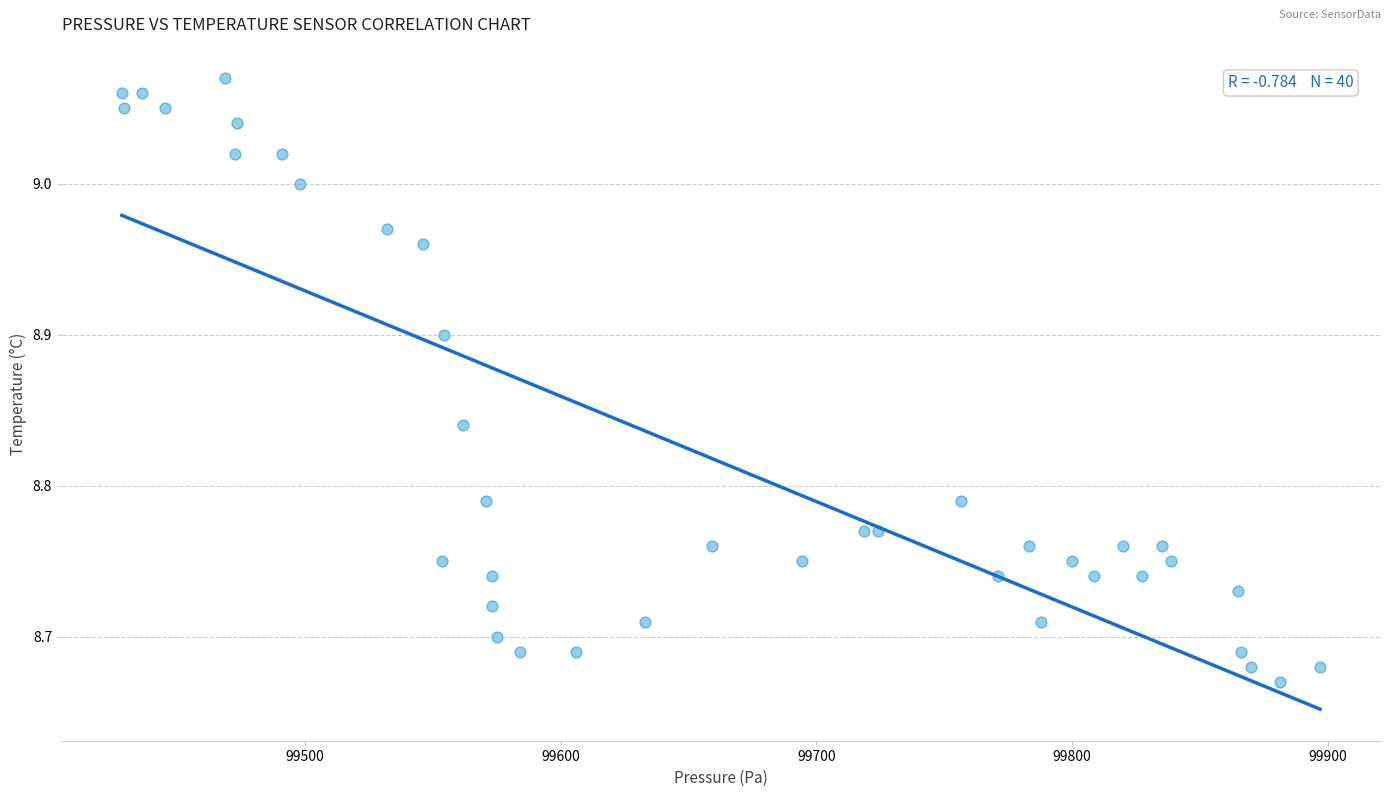

How many data points are displayed?

40